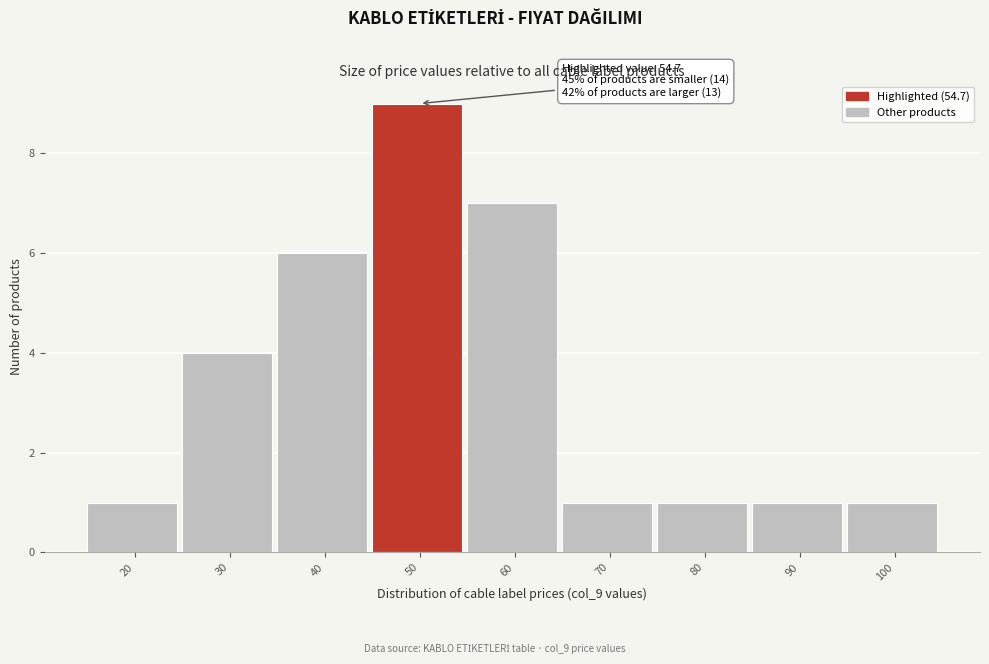

Reading left to right, what are all the values shown in this chart?

20=1	30=4	40=6	50=9	60=7	70=1	80=1	90=1	100=1